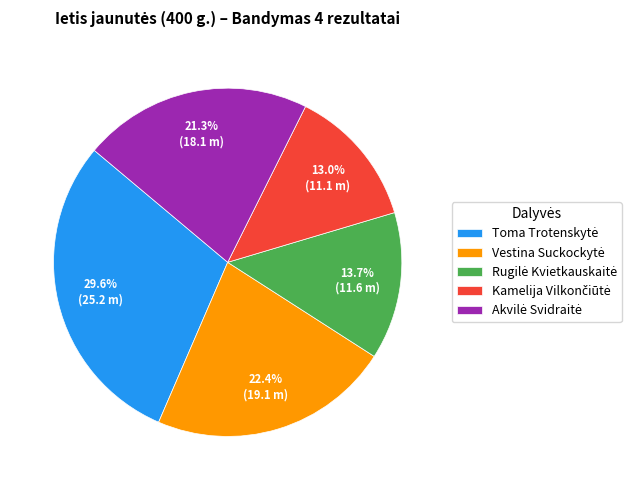

Is there a majority slice in this chart?

No